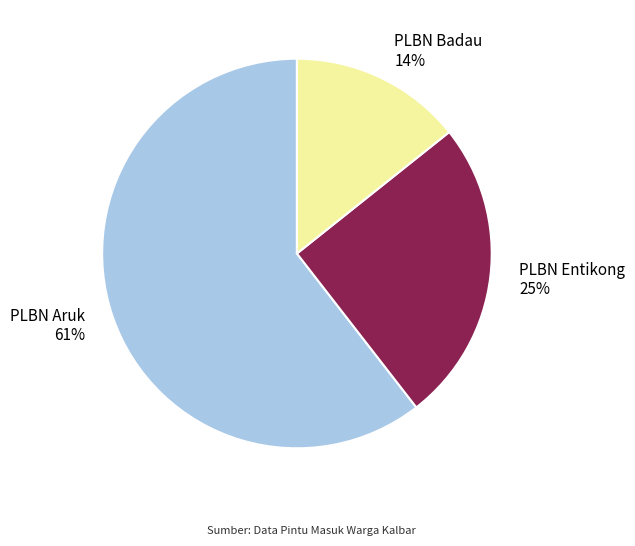

Is the sum of PLBN Aruk and PLBN Badau greater than half?

Yes